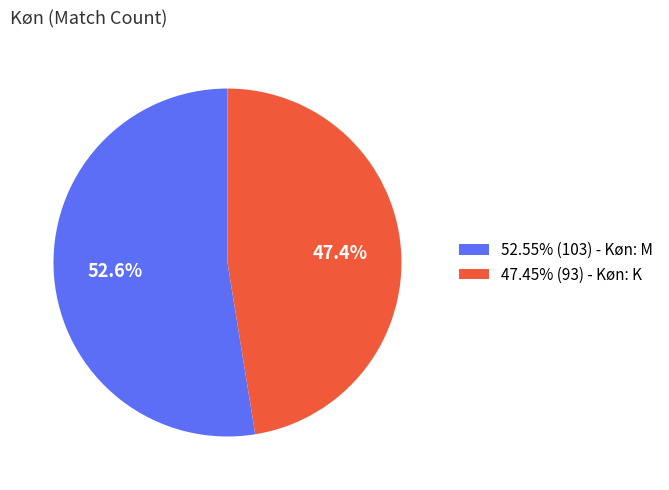

Count the number of slices in the pie.

2